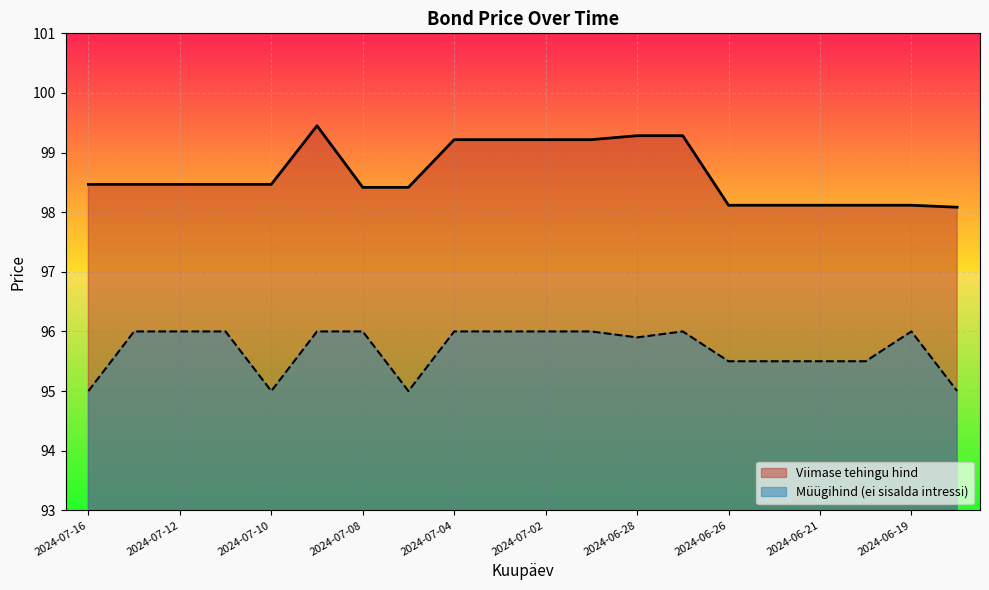

What are all the series names shown in the legend?

Viimase tehingu hind, Müügihind (ei sisalda intressi)